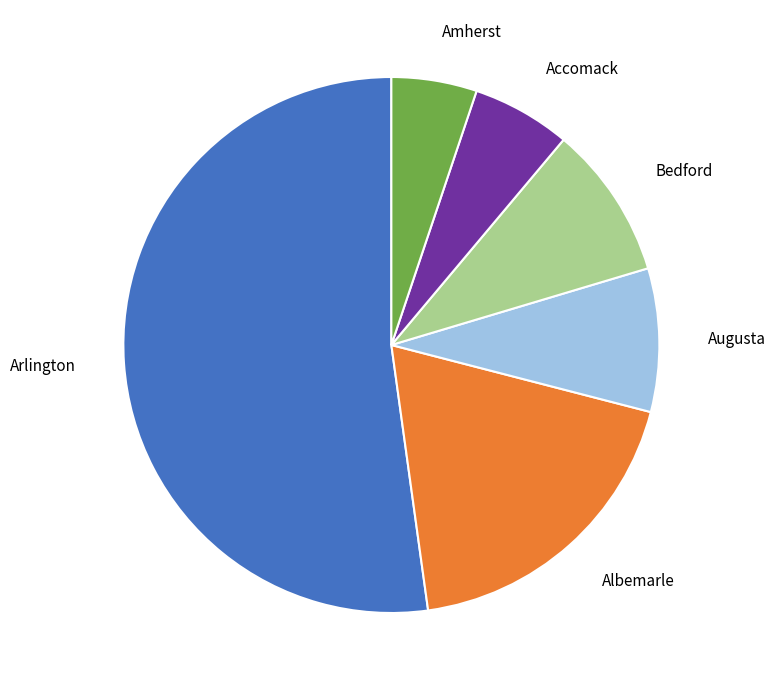

Which has a higher value, Accomack or Augusta?

Augusta